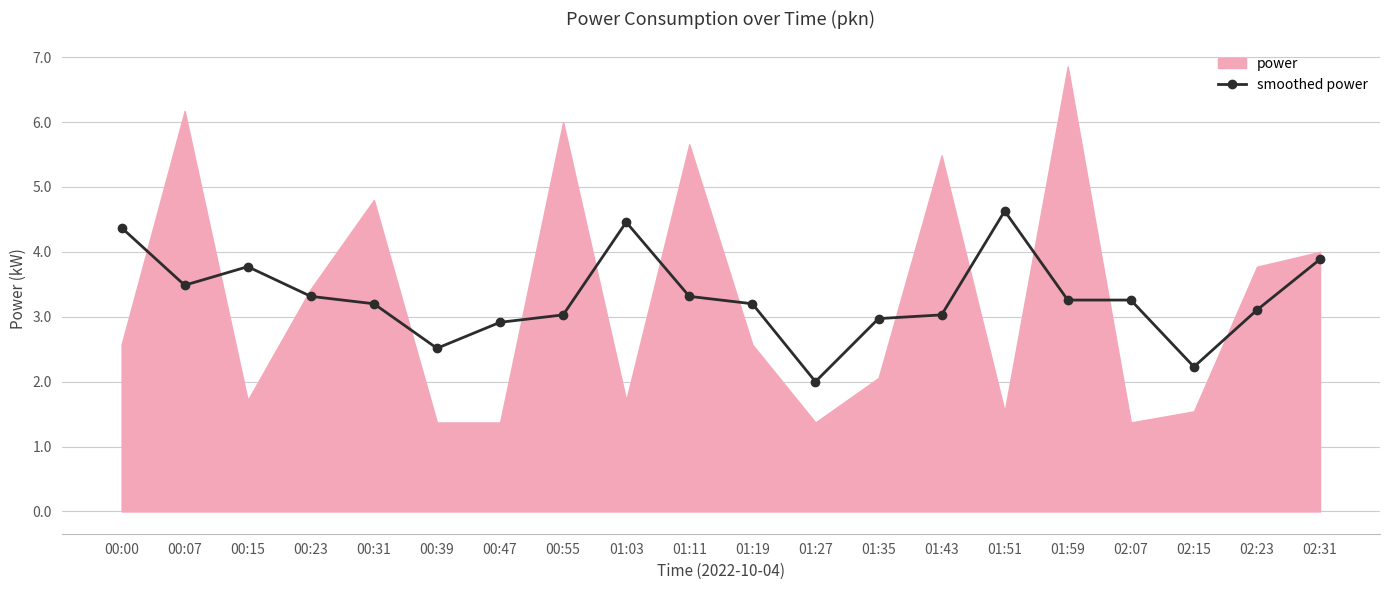

What is the label of the 2nd point from the right?

02:23